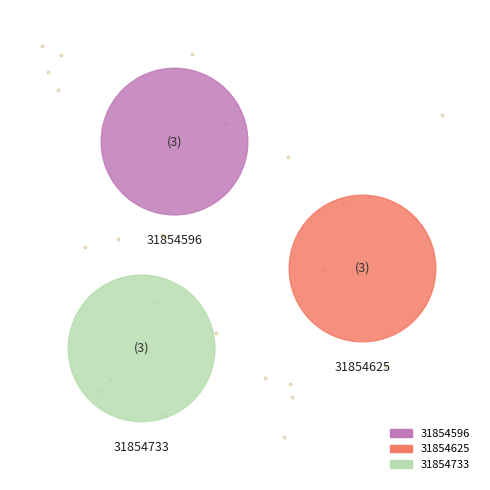

Rank the categories by value from highest to lowest.

31854733, 31854625, 31854596